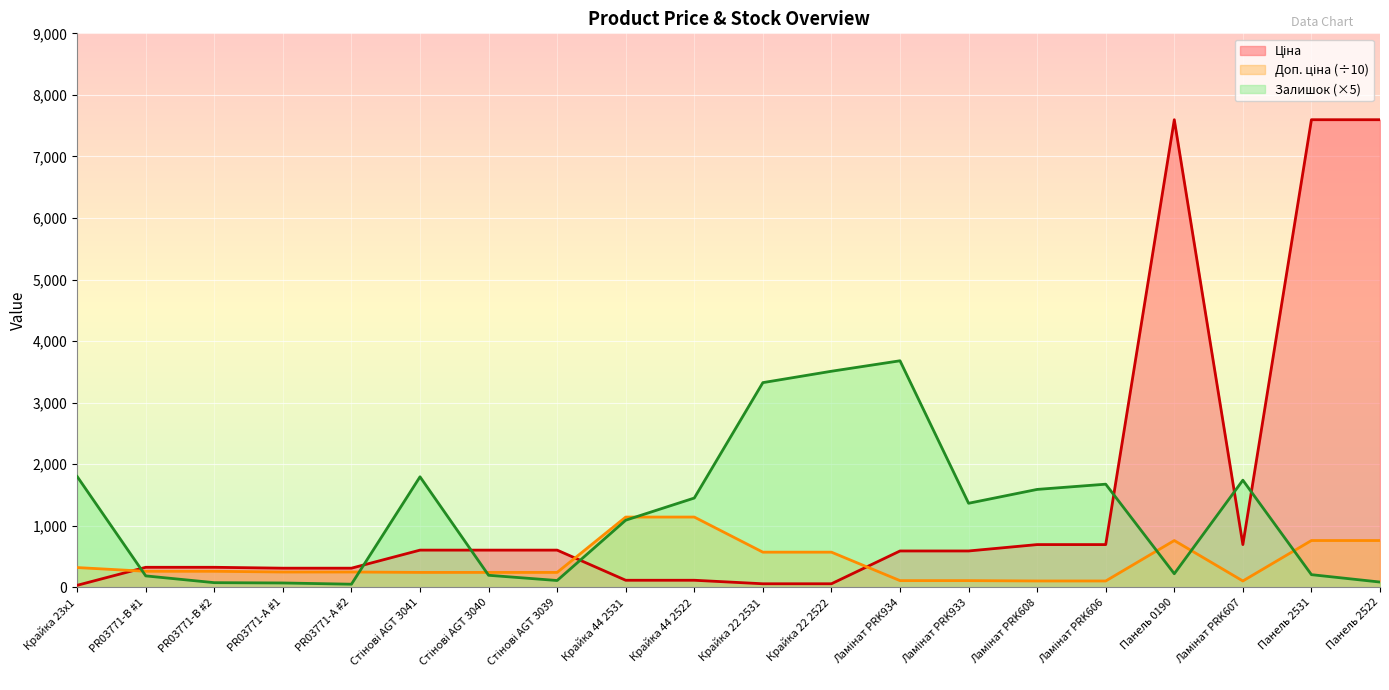

How many lines are shown in the chart?

3